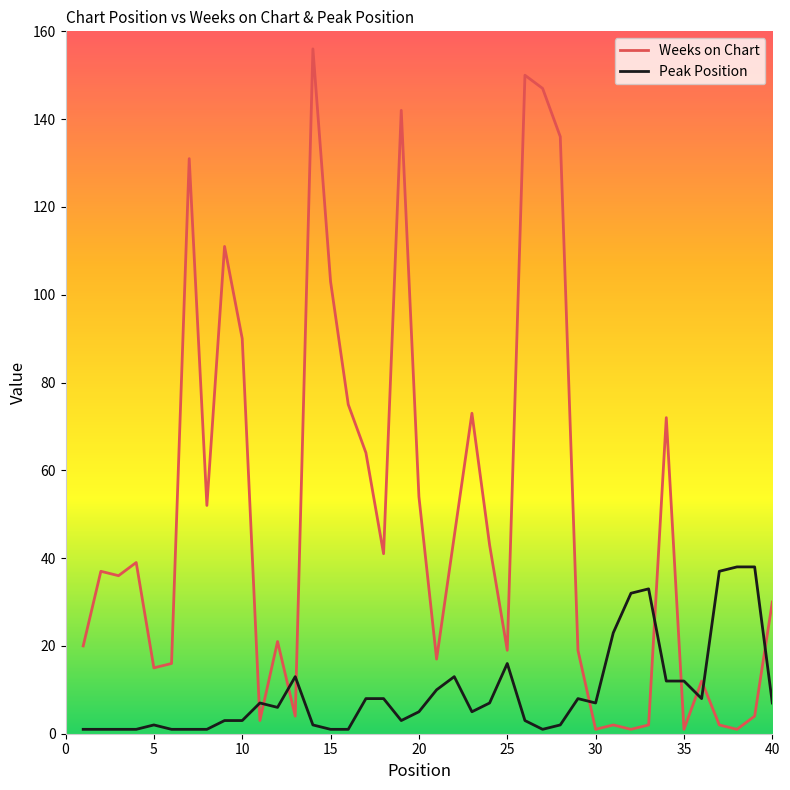

What is the difference between the maximum and minimum values in the Weeks on Chart series?

155